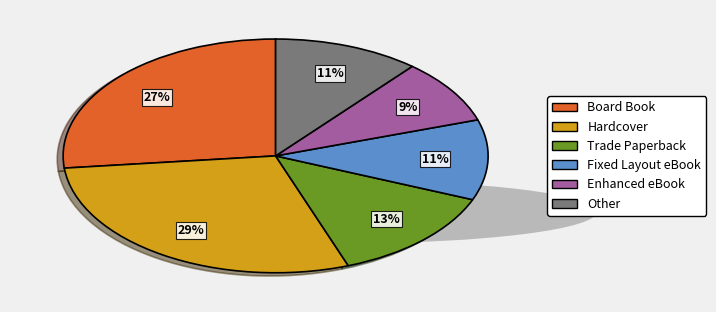

To the nearest percent, what is the difference between the Hardcover and Other slice percentages?

18%